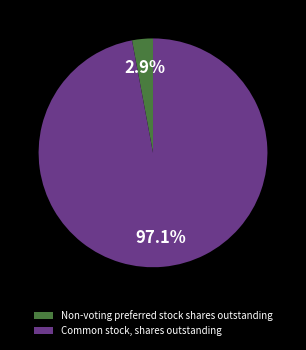

Count the number of slices in the pie.

2